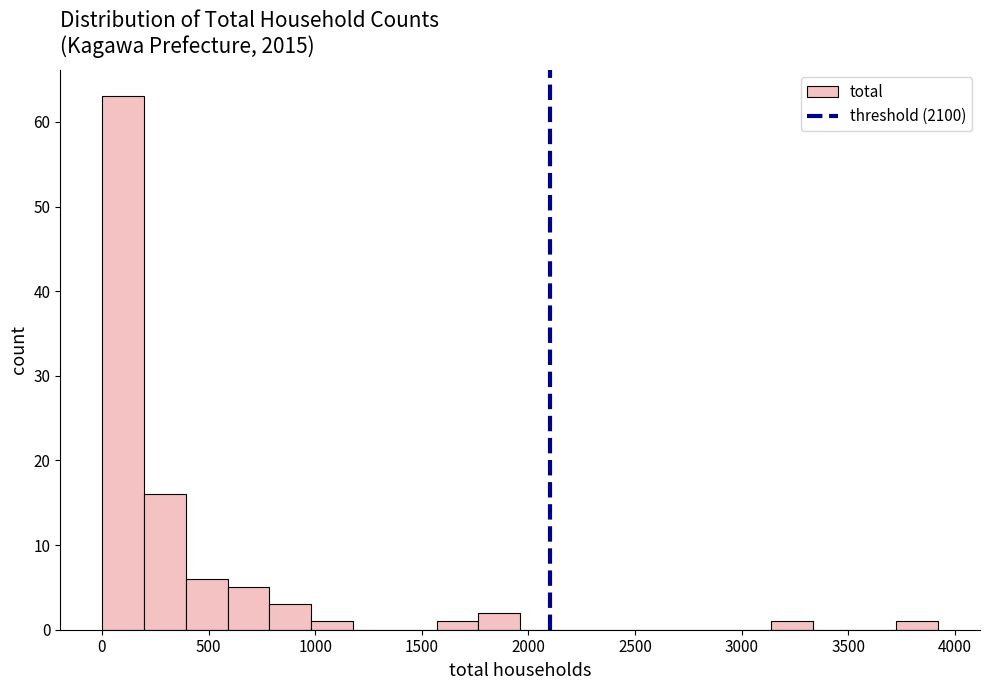

Around what value on the x-axis is the tallest bar? Give the approximate position of its centre, as read against the axis.

100